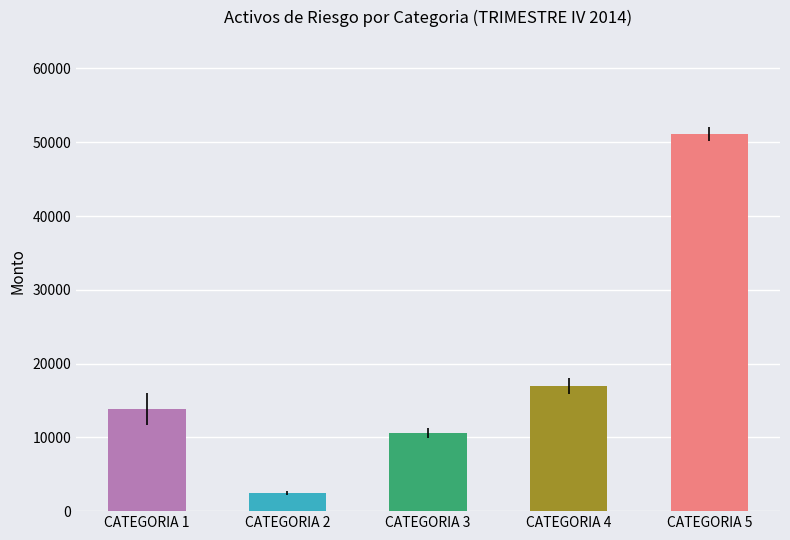

How many distinct data groups are displayed?

1